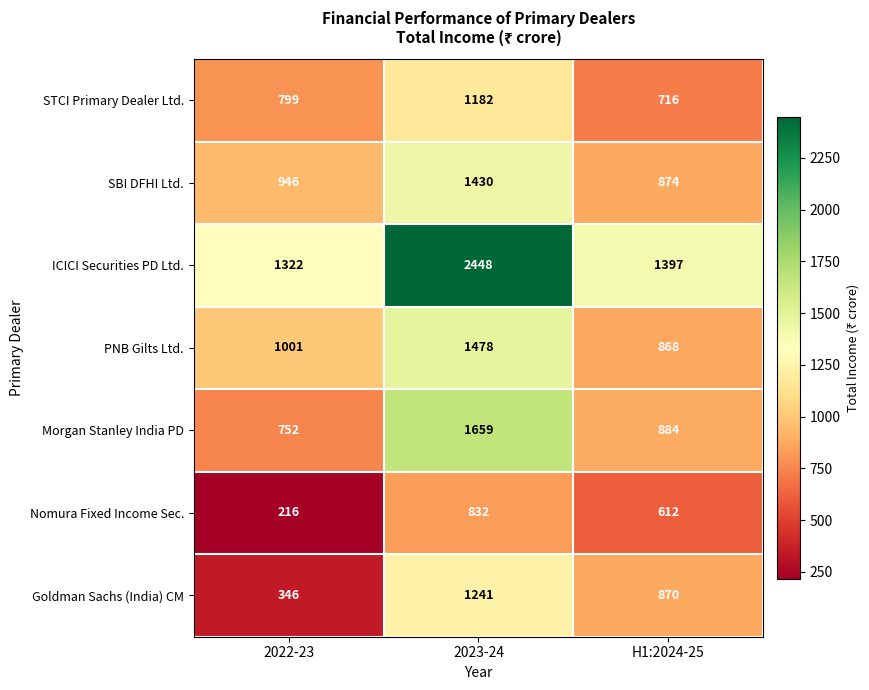

Which category has the highest value across all series?

2023-24